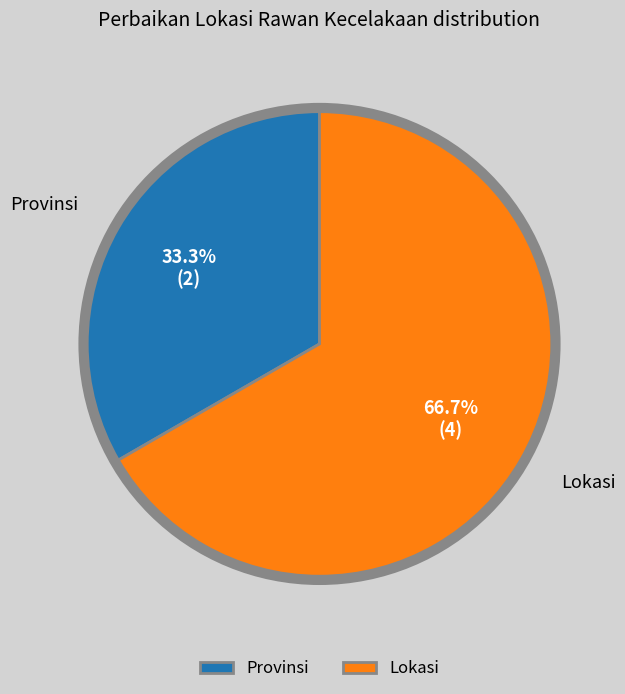

To the nearest percent, what is the difference between the Provinsi and Lokasi slice percentages?

33%